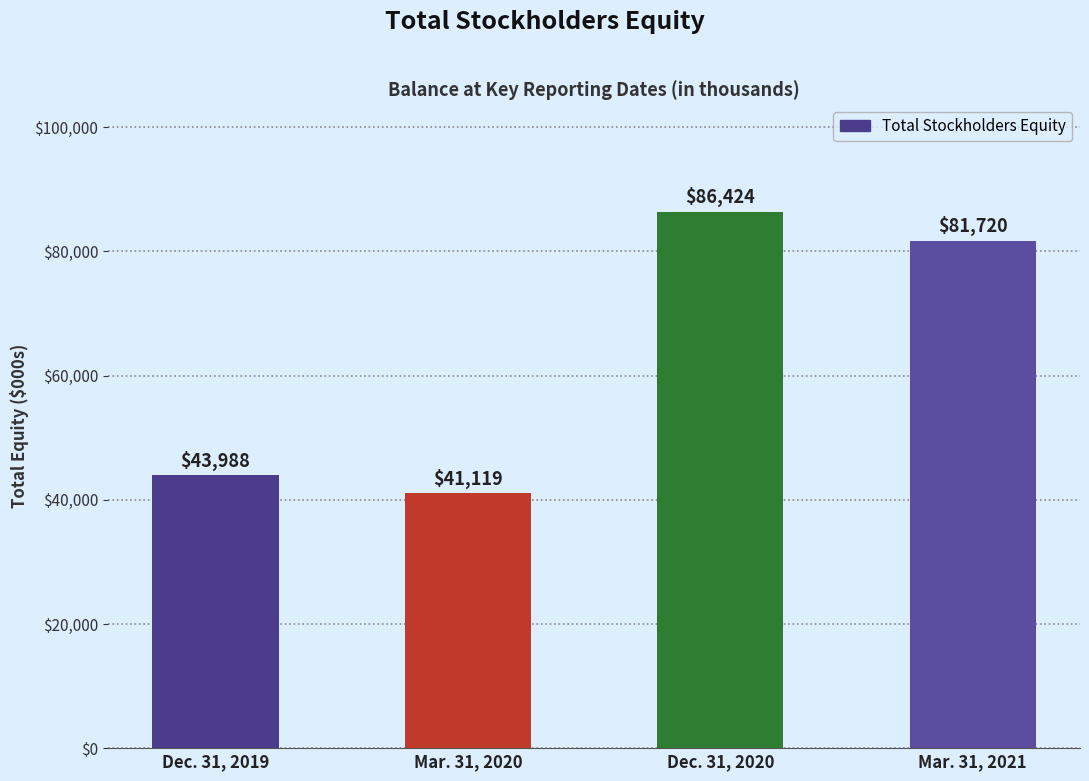

Where is the data nearest to the value 63771?

Mar. 31, 2021